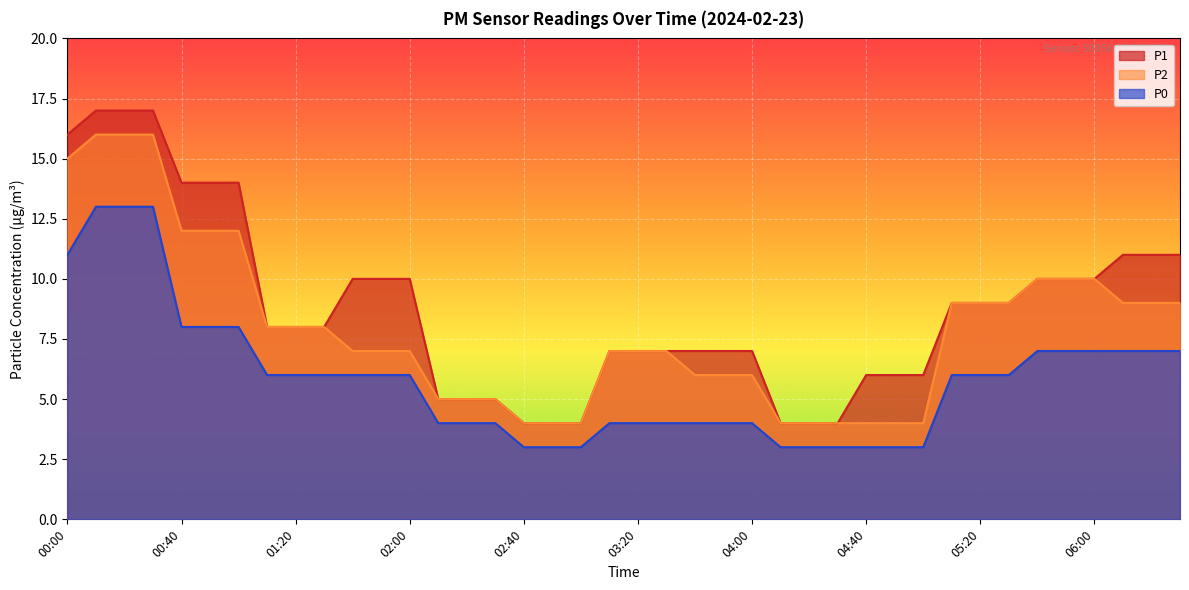

What is the label of the 27th point from the left?

04:20